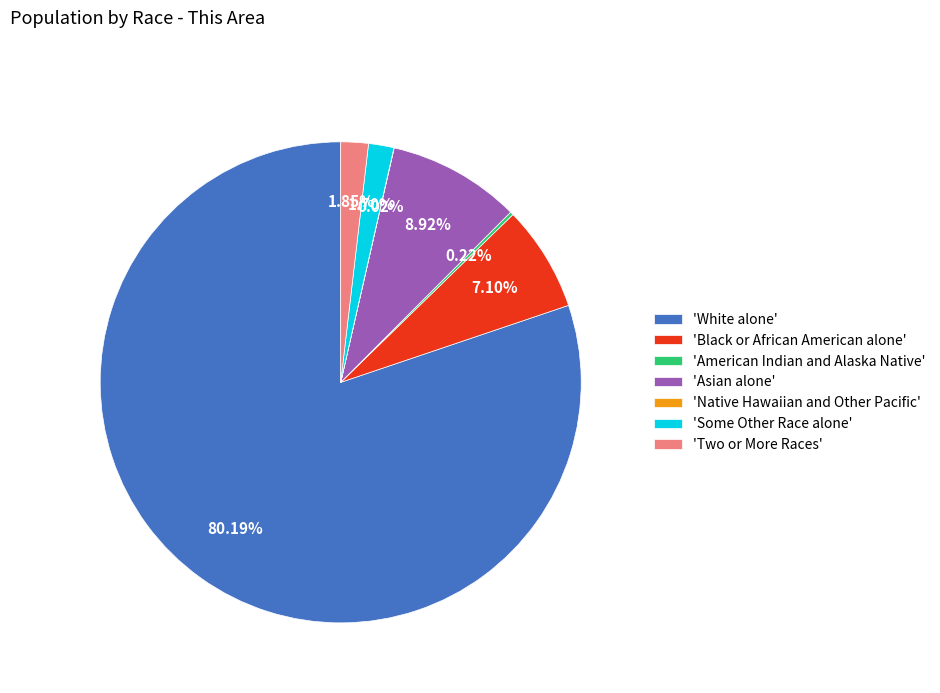

Combined, do 'Some Other Race alone' and 'Two or More Races' account for over 50%?

No